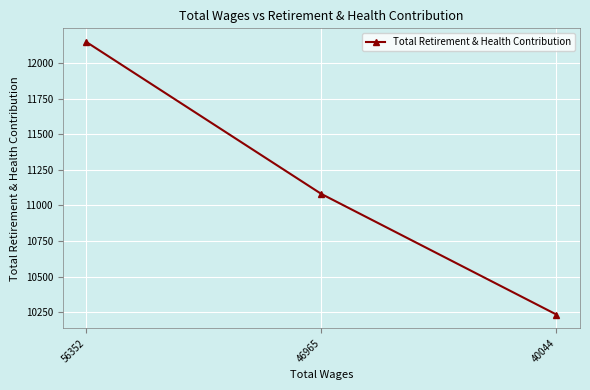

Does the chart have visible grid lines?

Yes